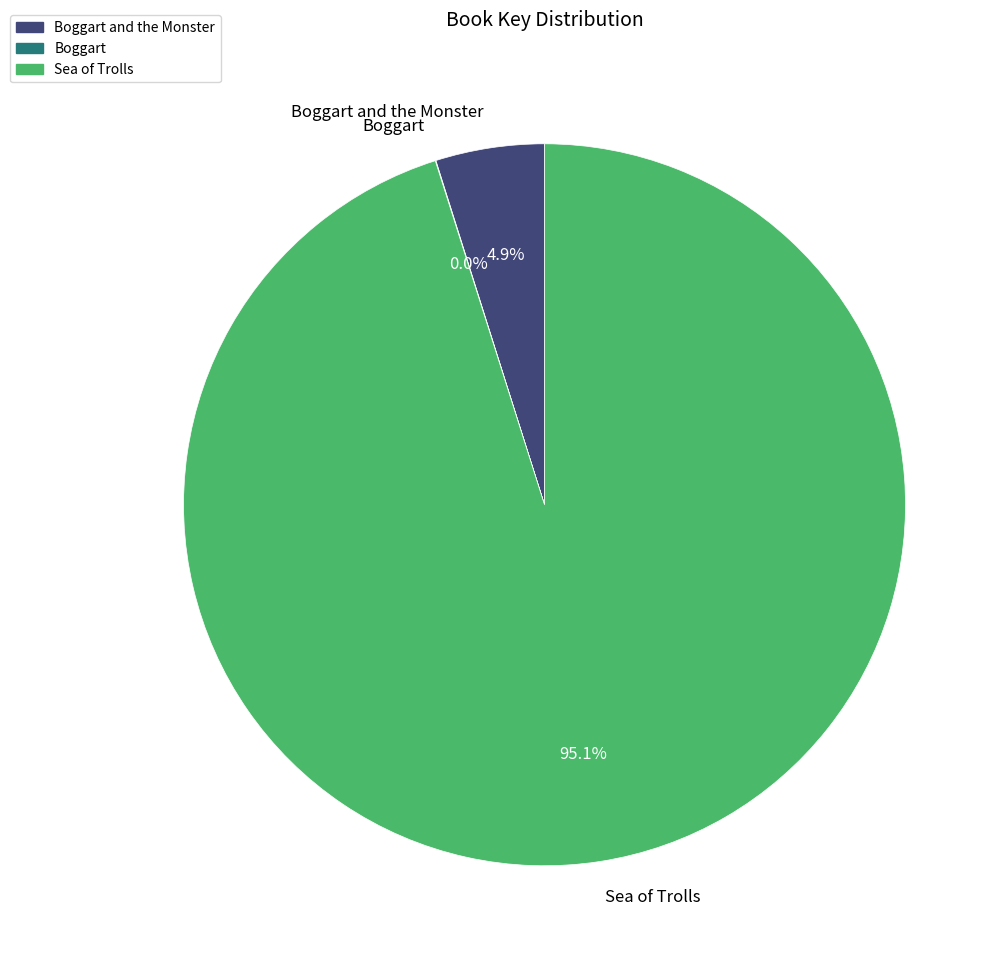

Which category has the biggest portion of the pie?

Sea of Trolls